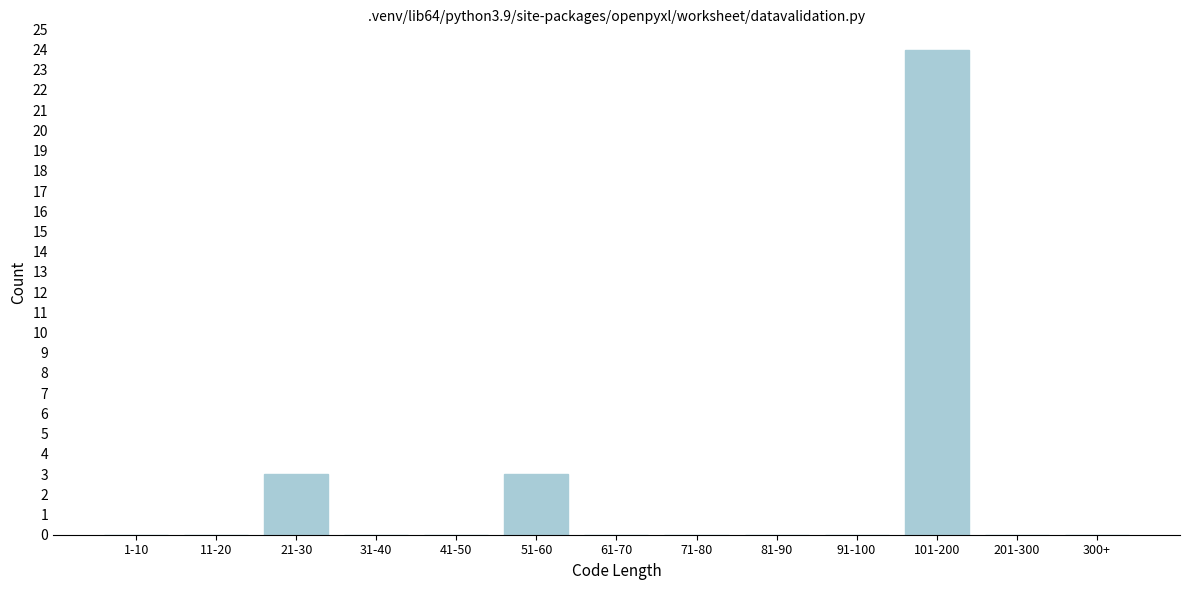

Reading left to right, what are all the values shown in this chart?

1-10=0	11-20=0	21-30=3	31-40=0	41-50=0	51-60=3	61-70=0	71-80=0	81-90=0	91-100=0	101-200=24	201-300=0	300+=0